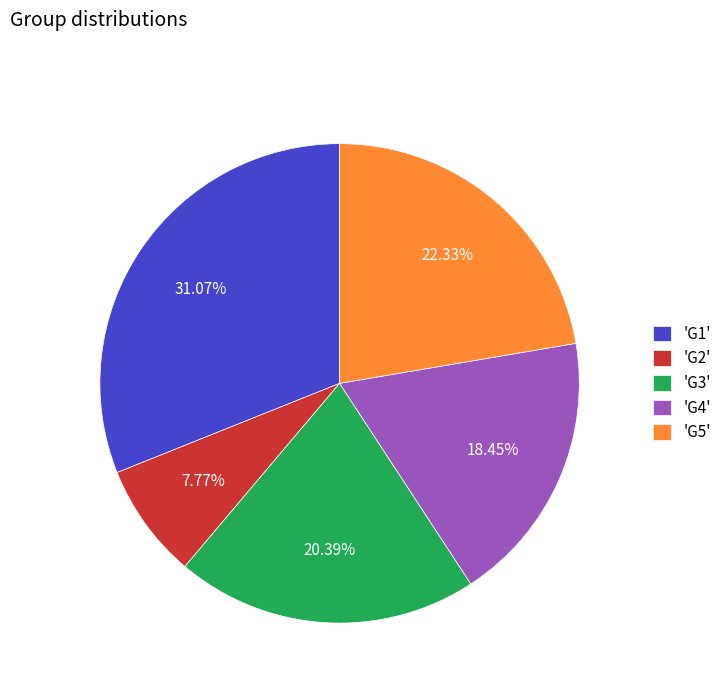

Is the sum of 'G1' and 'G2' greater than half?

No